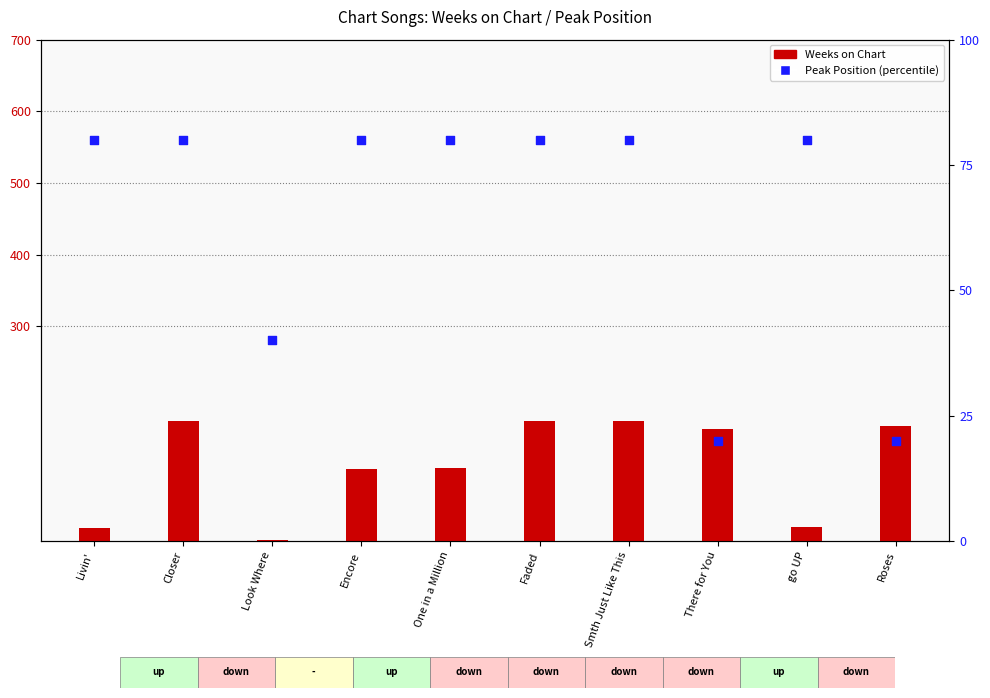

At which category is the sum across all series the highest?

Closer